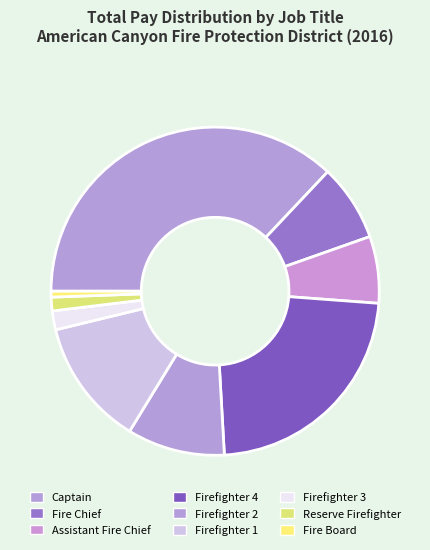

Is it true that Firefighter 2 is 21% of the pie?

False